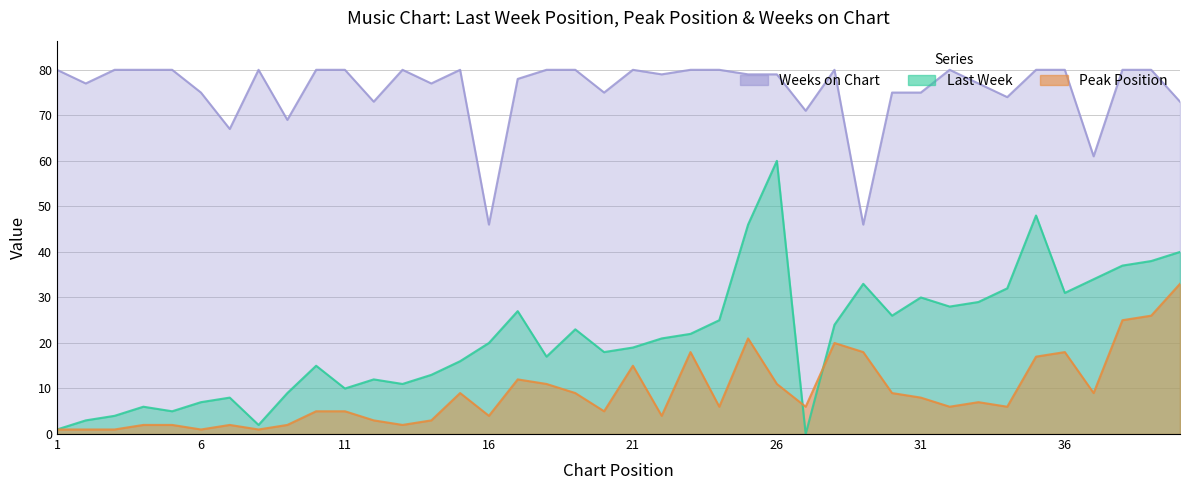

Between 40 and 32, which is larger?

40